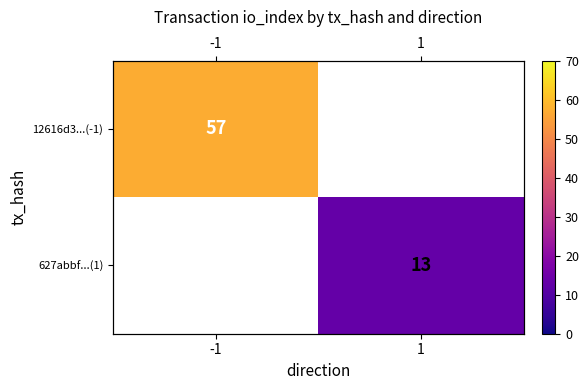

Which label corresponds to the largest value in the chart?

-1